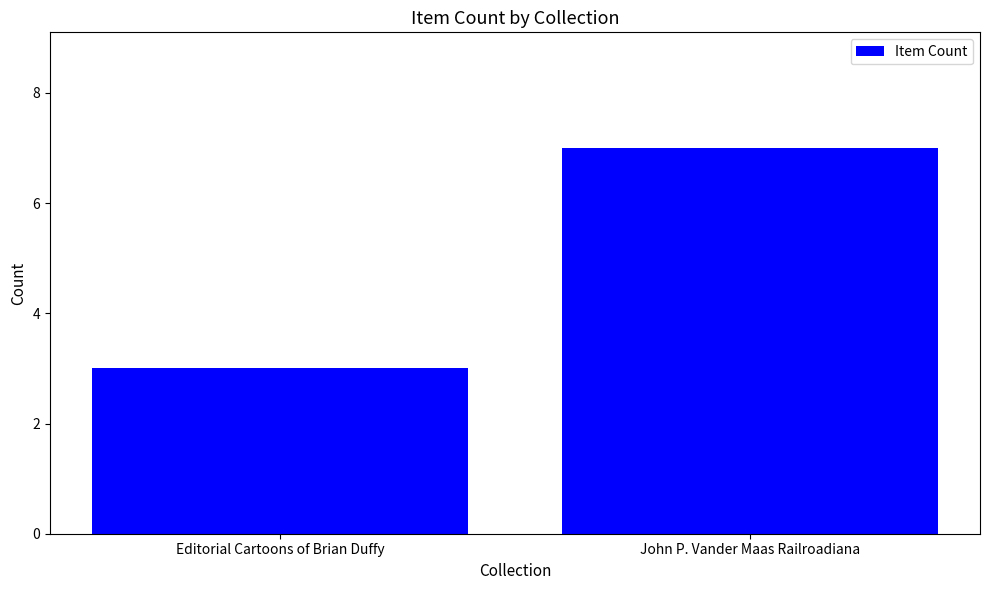

How many data points are less than 7?

1